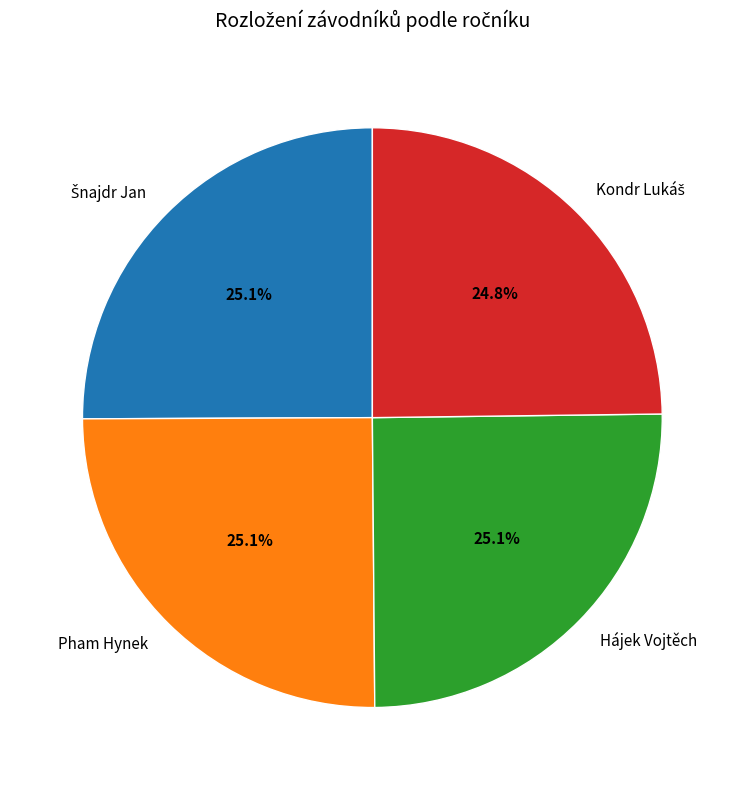

Is there a majority slice in this chart?

No